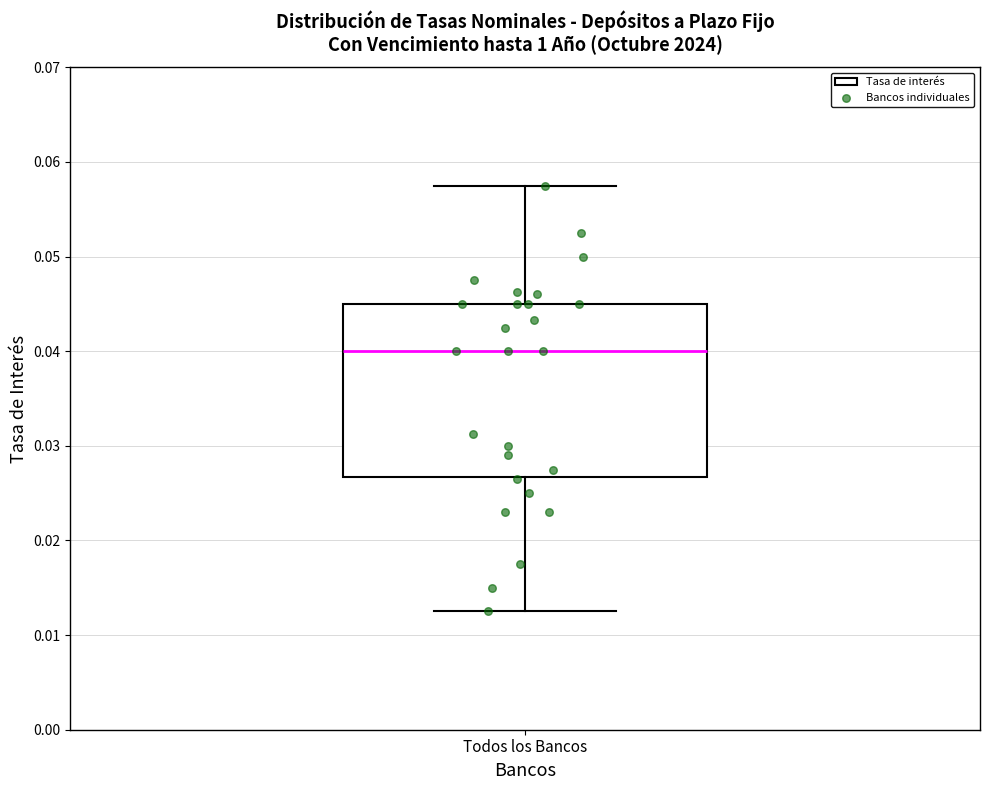

Read this box plot against the y-axis: the position of the median line, the range covered by the box, and the ends of both whiskers. The values are not printed on the chart, so give them approximately, as read against the axis.

median 0.040, box 0.027 to 0.045, whiskers 0.013 to 0.058